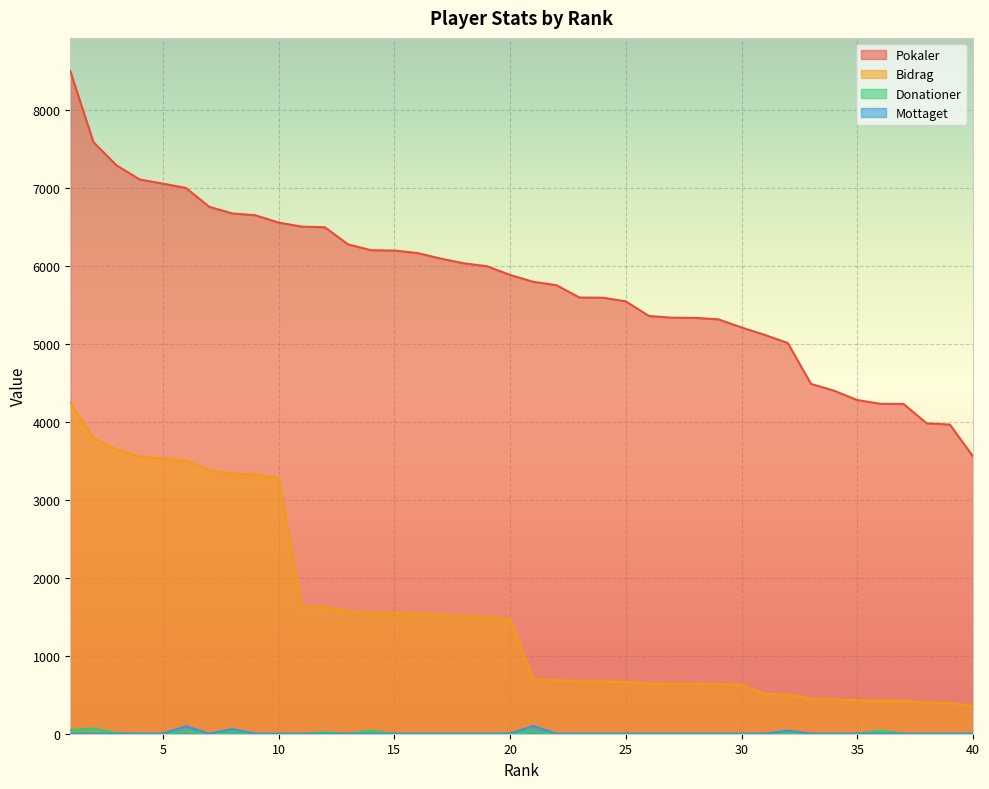

Which series has the widest spread of values?

Pokaler